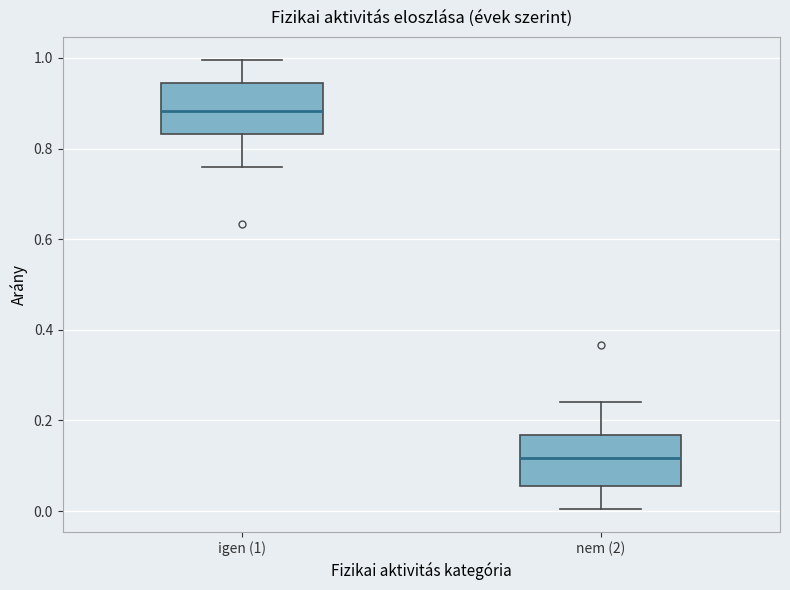

Reading left to right, read every box against the y-axis: the position of its median line, the range the box covers, and the ends of its whiskers. The values are not printed on the chart, so give them approximately, as read against the axis.

igen (1): median 0.88, box 0.84 to 0.94, whiskers 0.76 to 1.00
nem (2): median 0.12, box 0.06 to 0.16, whiskers 0.00 to 0.24